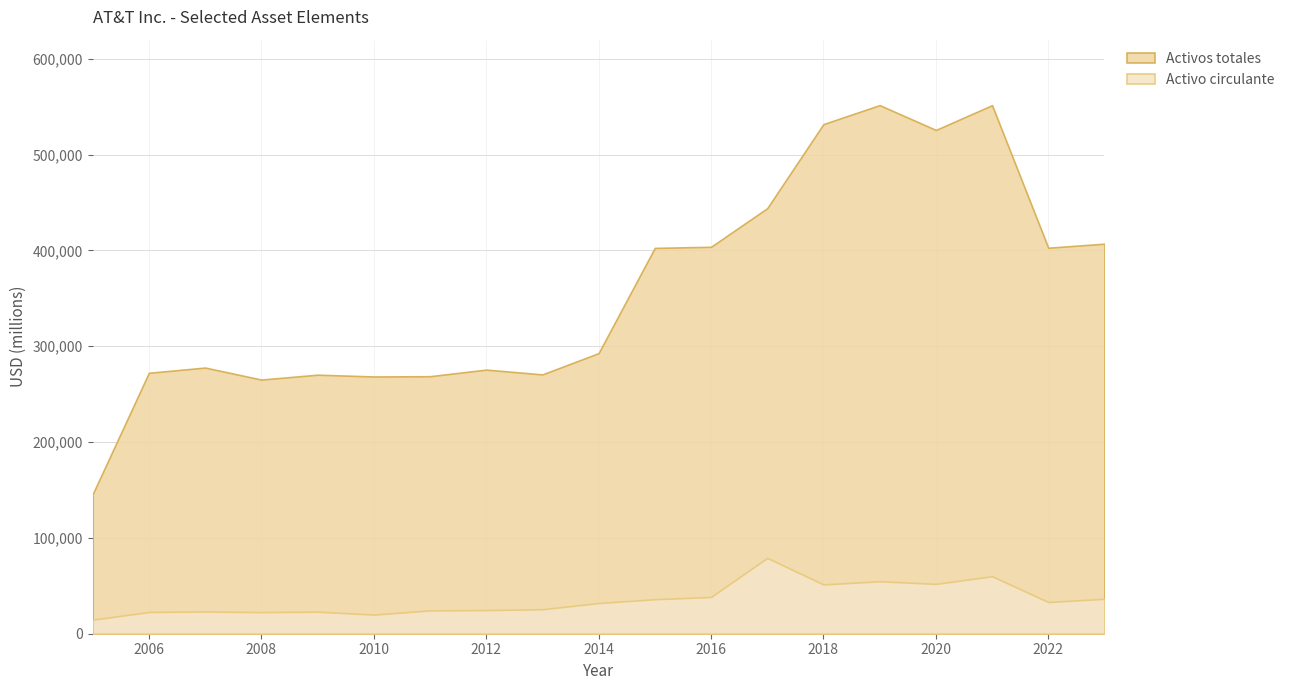

Between 2009 and 2012, which series saw the biggest shift?

Activos totales